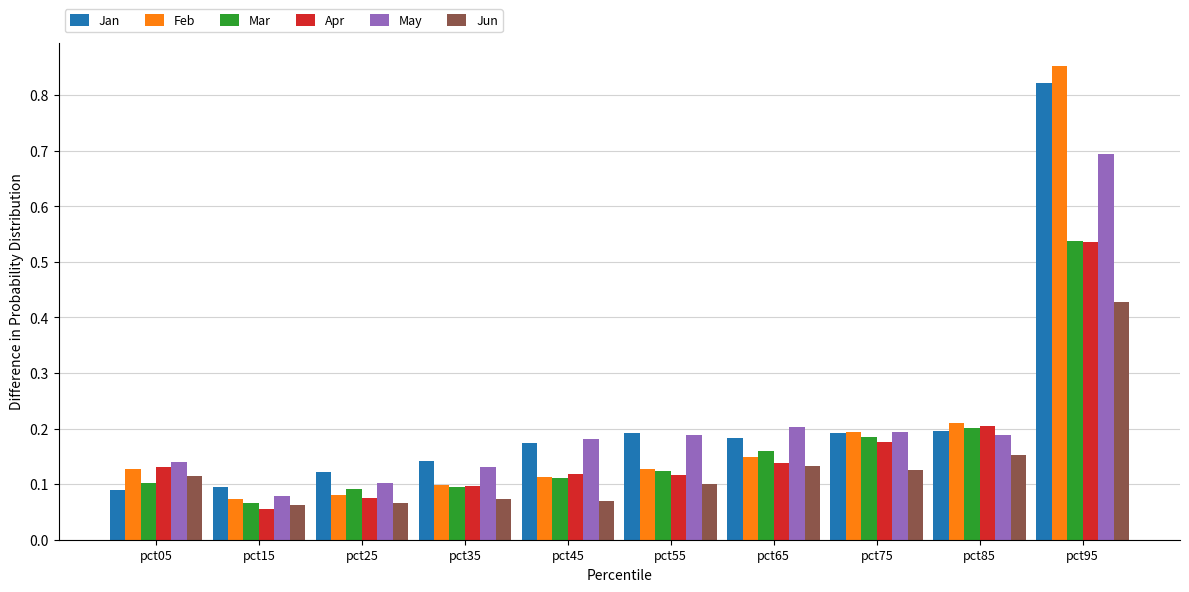

What is the total value across all series at pct35?

0.6